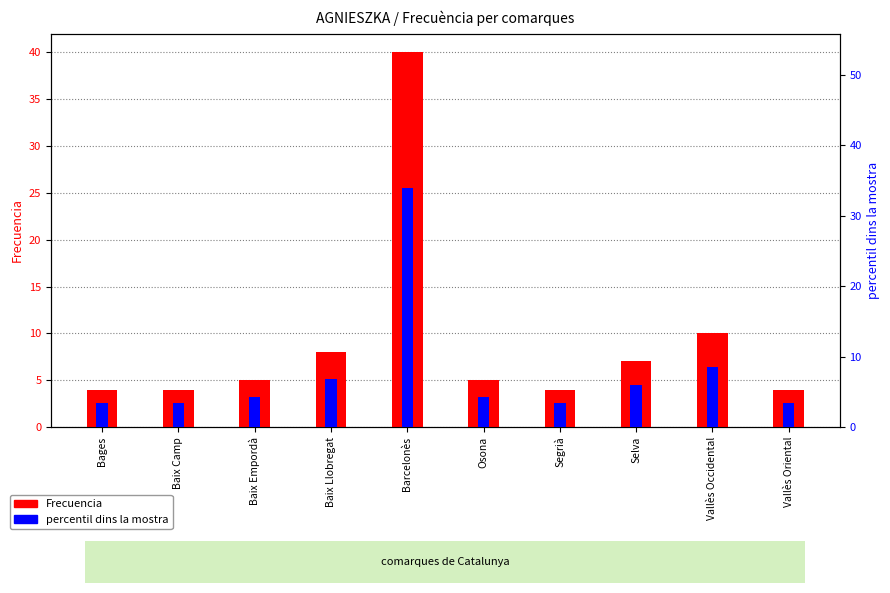

Is the value of Frecuencia at Baix Camp greater than the value of percentil dins la mostra at Baix Empordà?

No